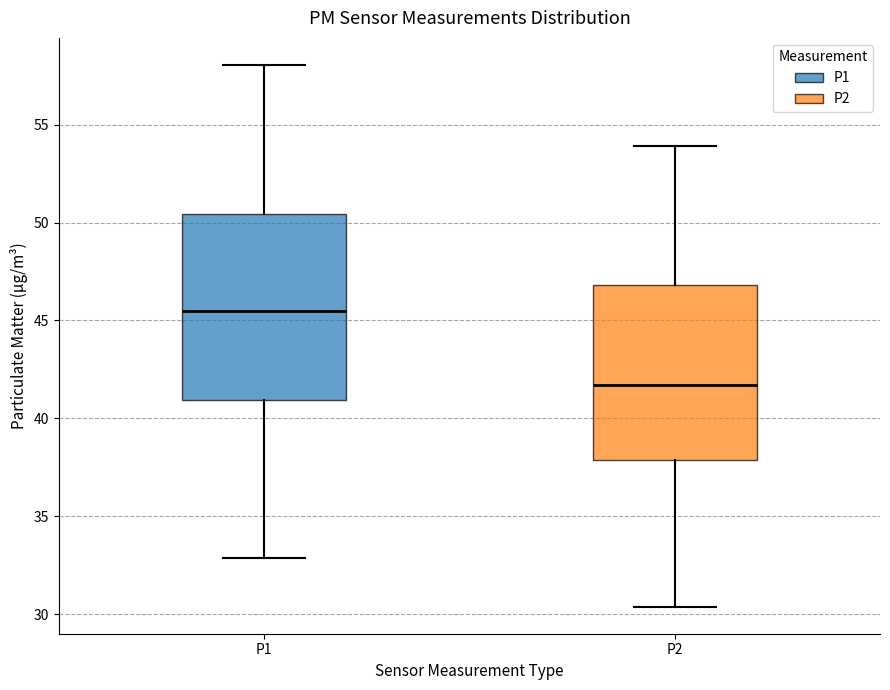

Which box's median line is the highest?

P1